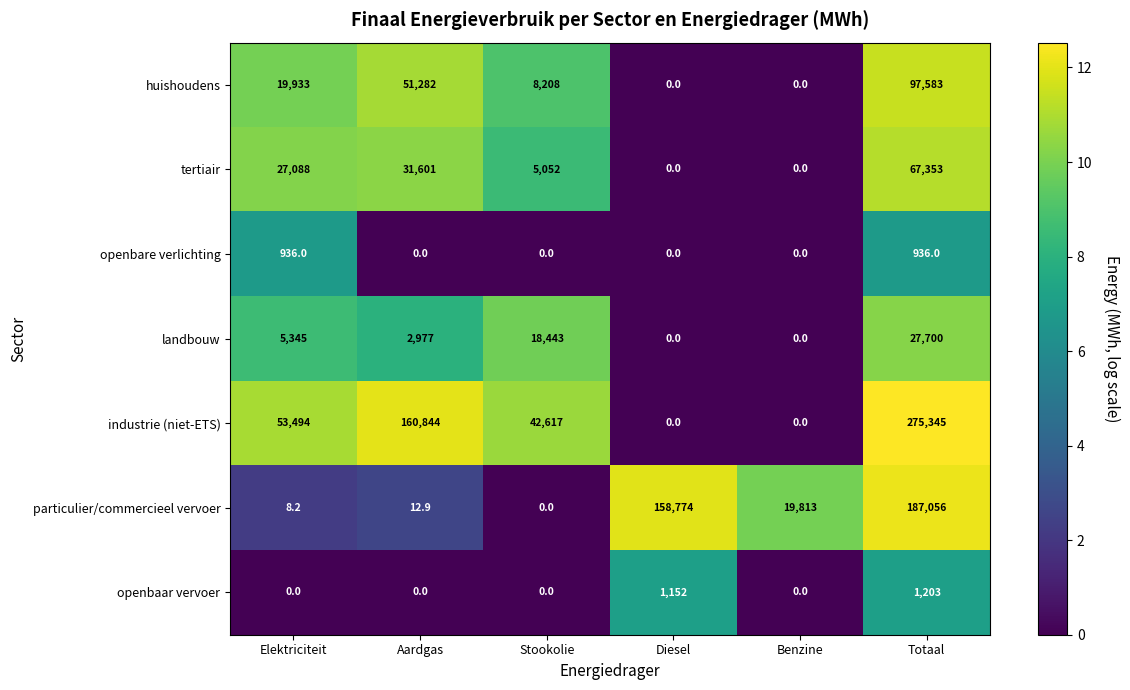

Between Stookolie and Totaal, which series saw the biggest shift?

industrie (niet-ETS)